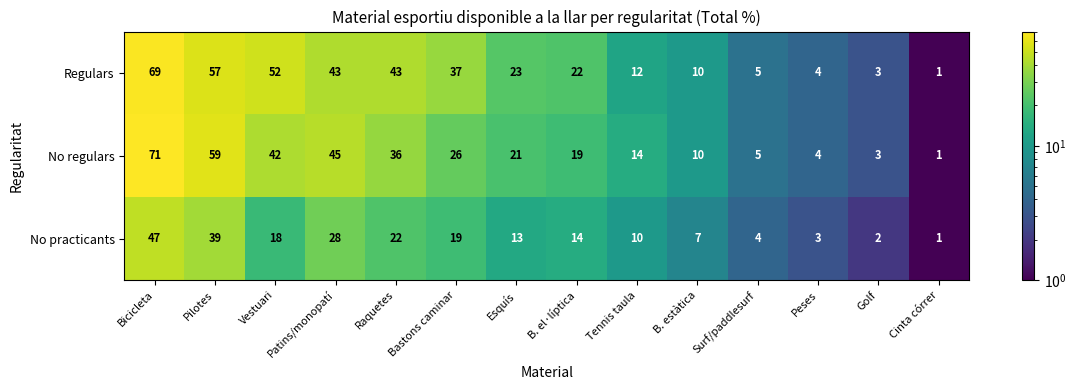

The value of Regulars at Esquís is 34. True or false?

False